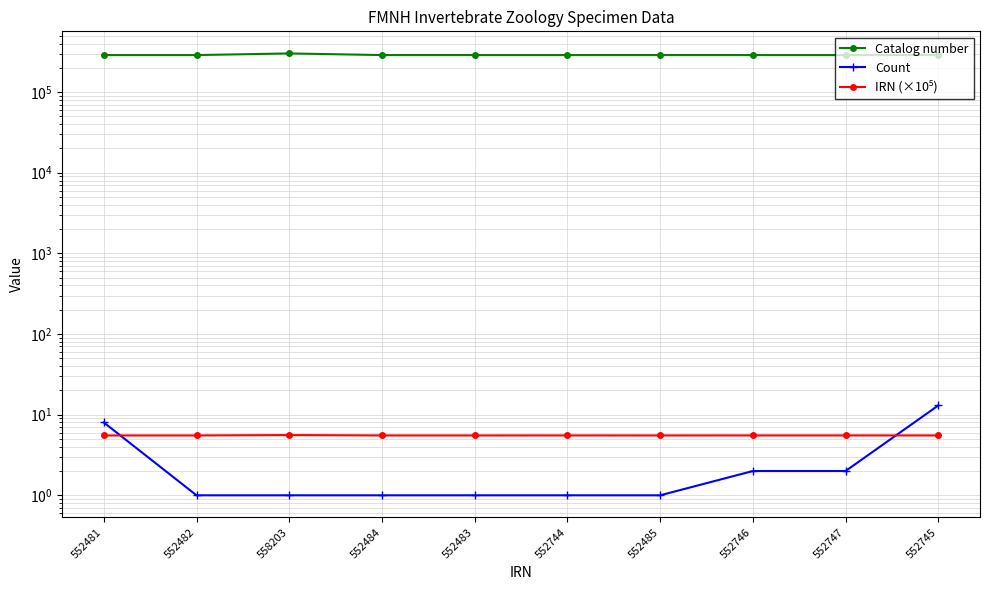

True or false: Catalog number and IRN (×10⁵) intersect in this chart.

False